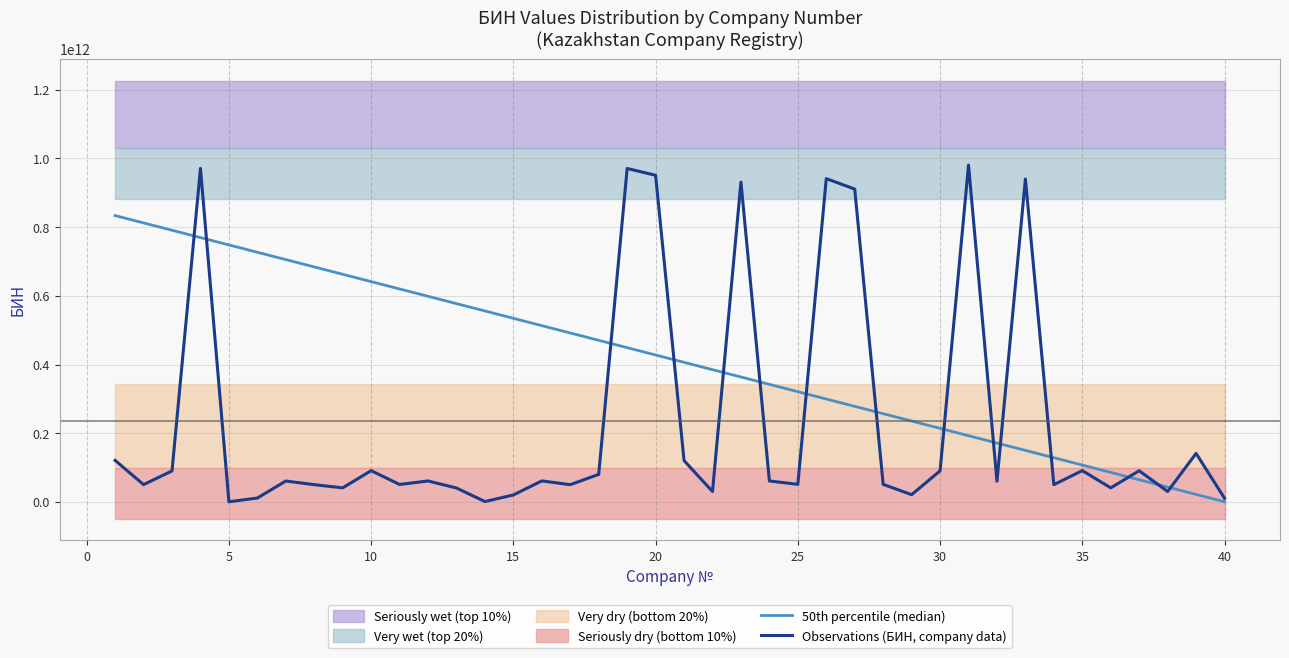

The value of Observations (БИН, company data) at 20 is 1613411887770.4. True or false?

False